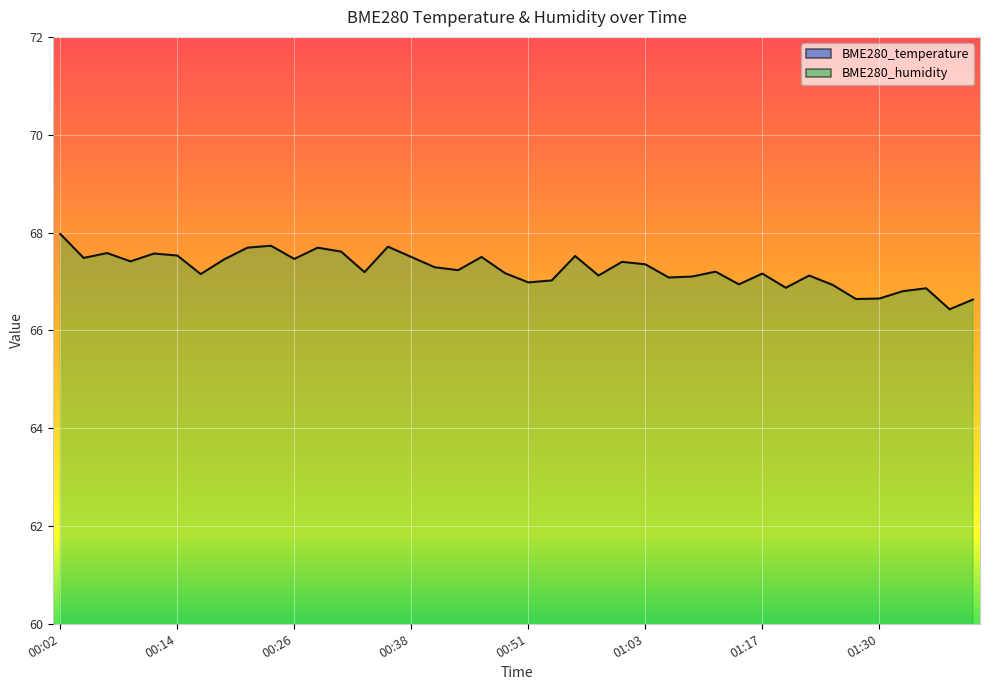

What are all the series names shown in the legend?

BME280_temperature, BME280_humidity